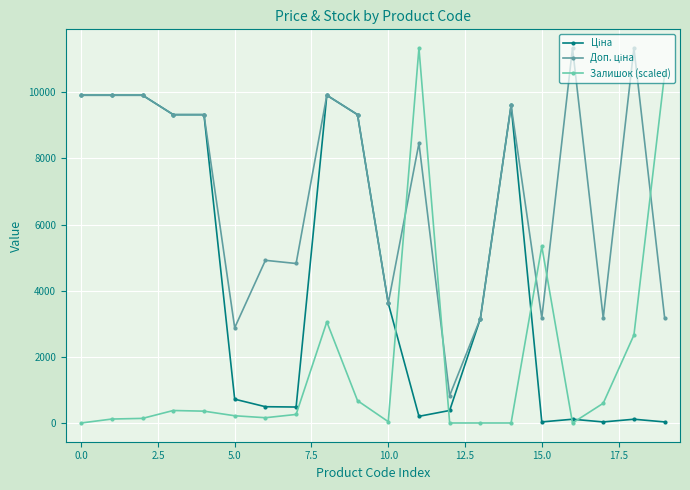

Which series has the widest spread of values?

Залишок (scaled)